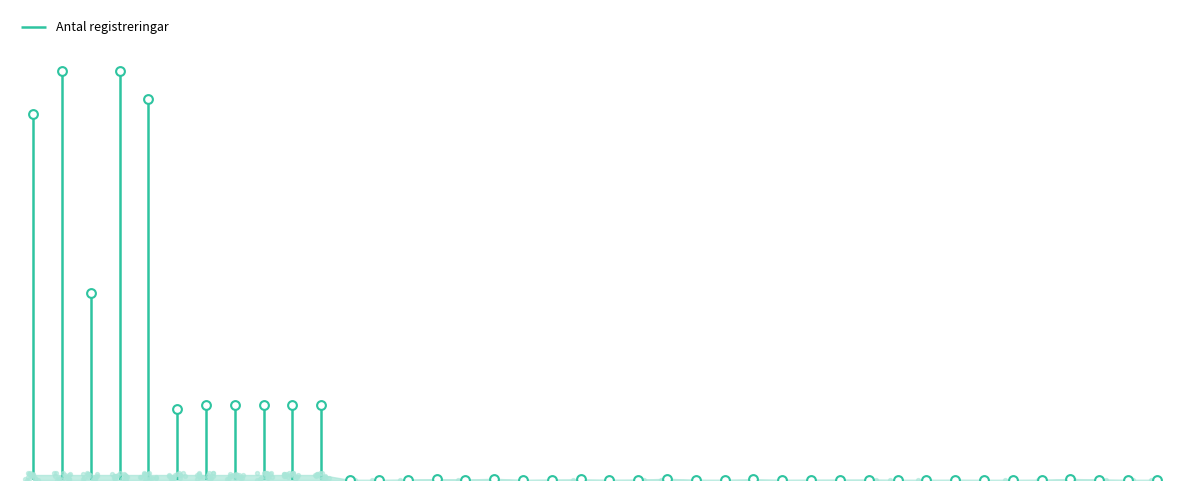

Which has a higher value, report_therapy_dose_administration or covid19_malignancy?

report_therapy_dose_administration